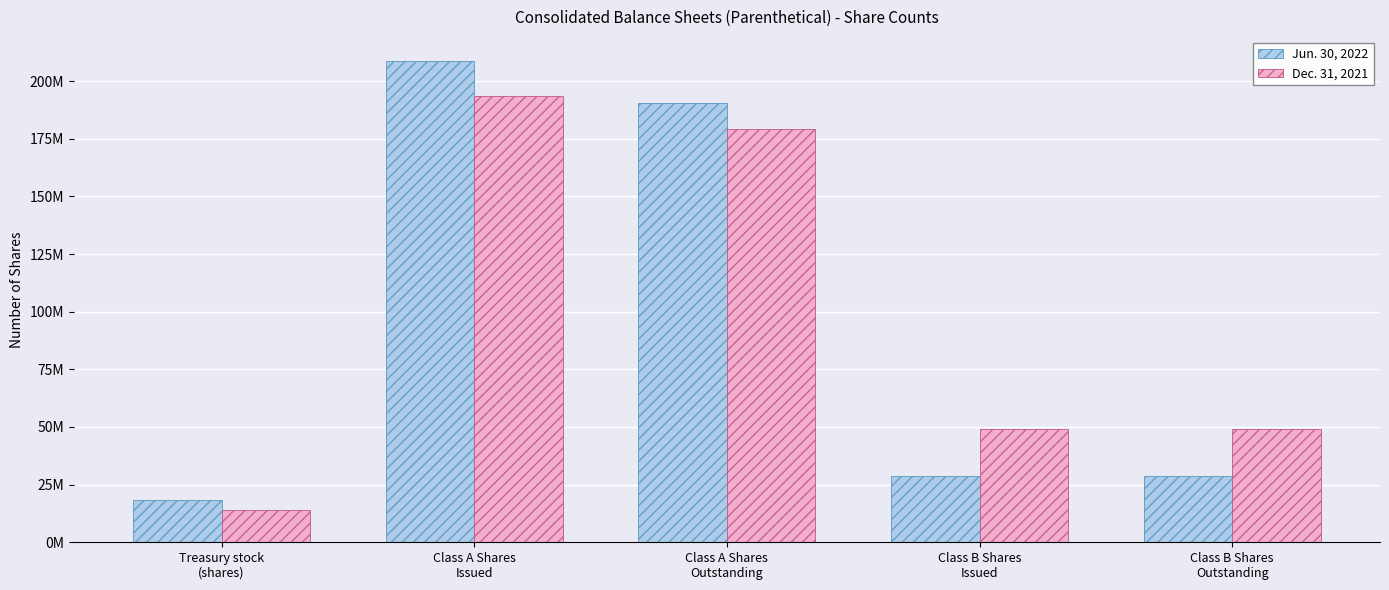

What is the label of the 2nd bar from the left?

Class A Shares
Issued